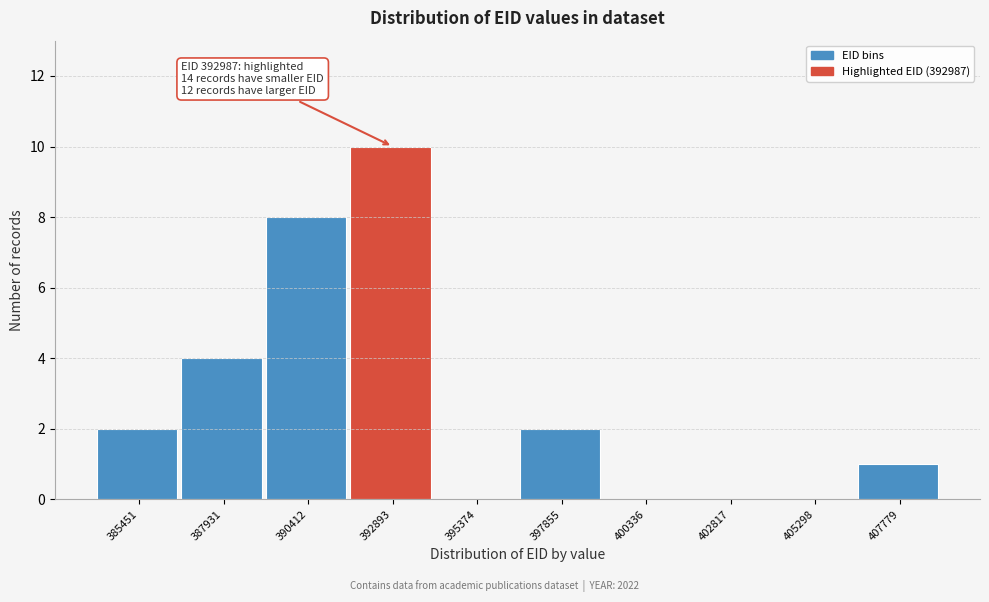

Reading left to right, extract all data points from this chart.

385451=2	387931=4	390412=8	392893=10	395374=0	397855=2	400336=0	402817=0	405298=0	407779=1